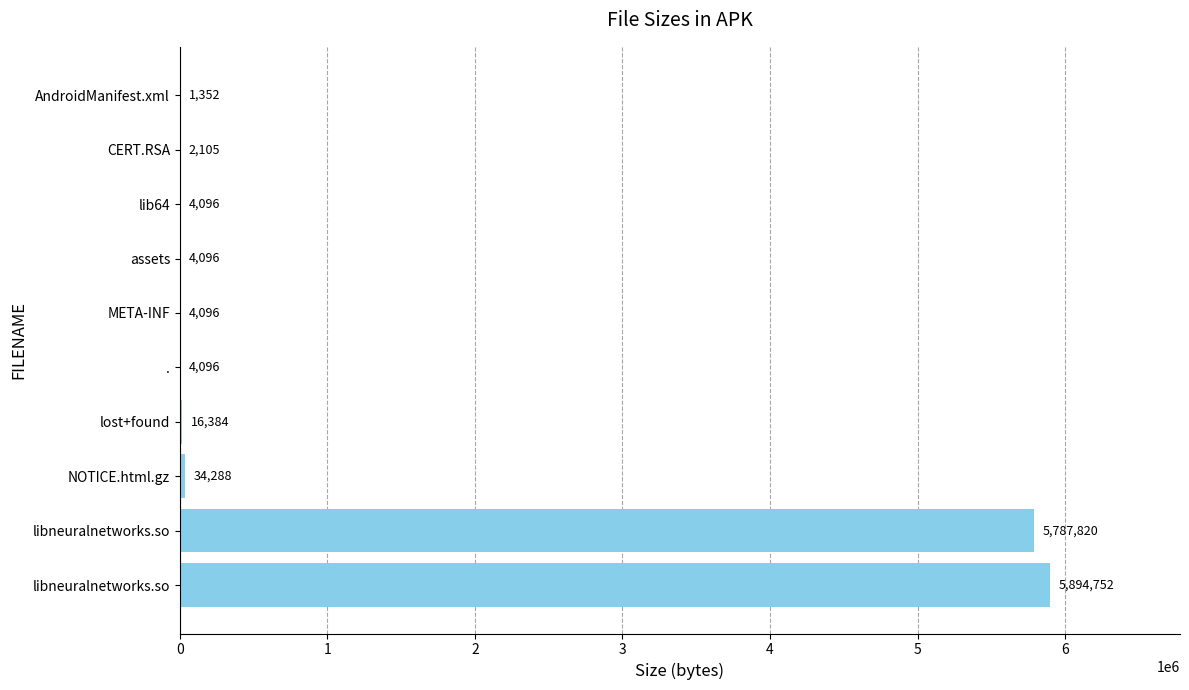

What is the maximum value shown in the chart?

5894752